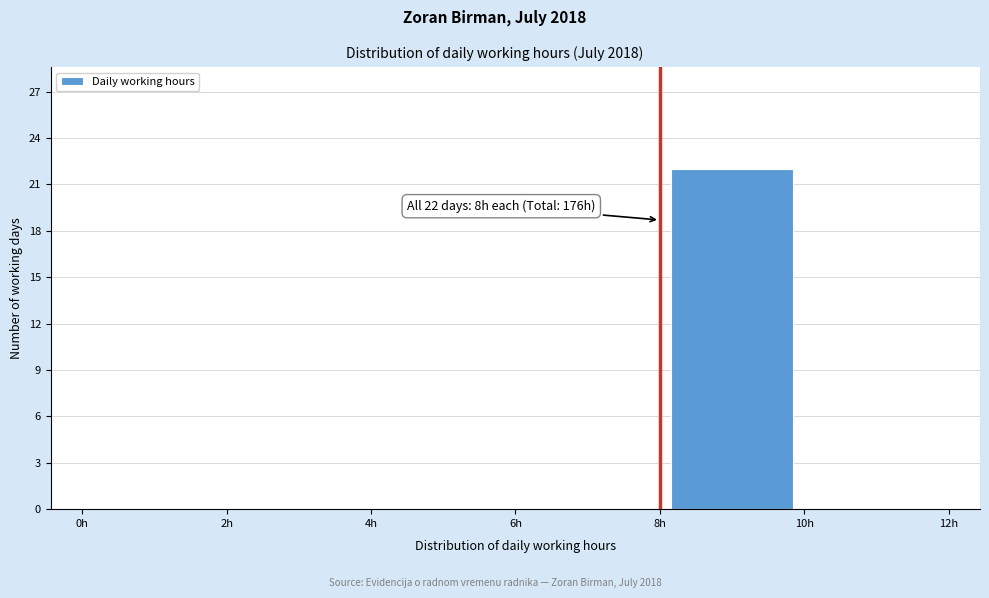

Which range on the x-axis has the tallest bar?

8 to 10